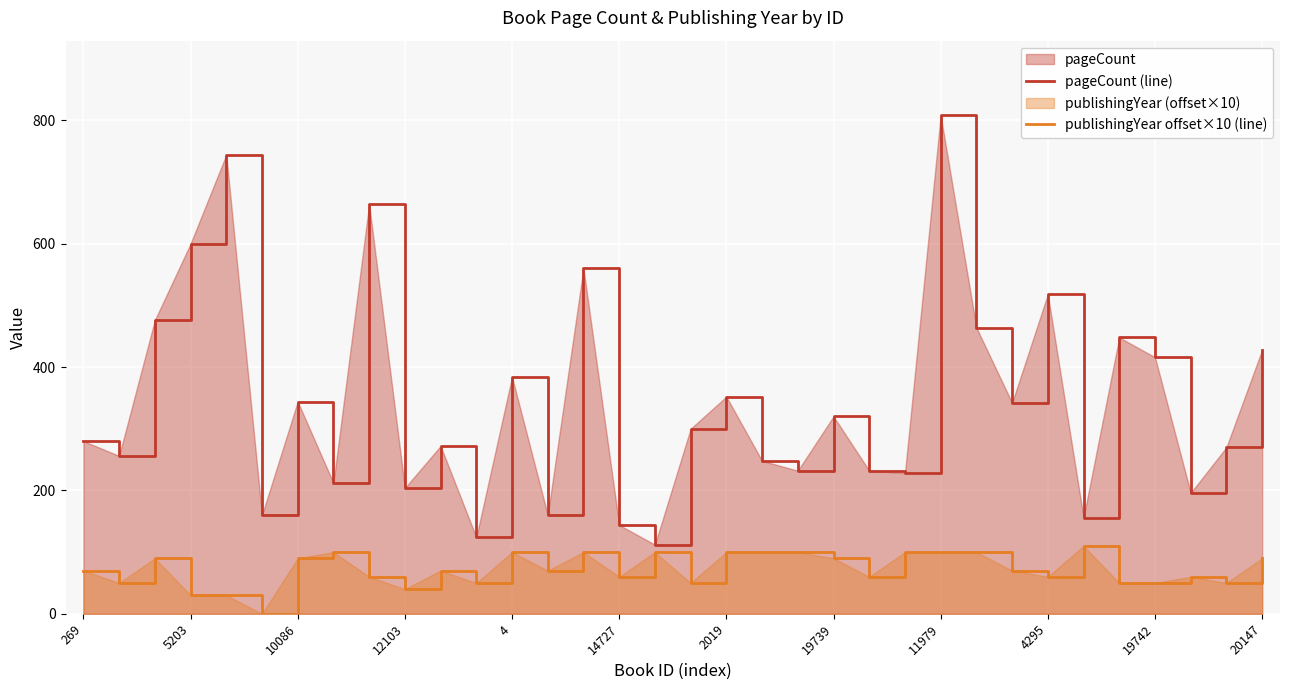

Reading left to right, list all the values displayed in this chart.

pageCount (line): 280	256	476	600	744	160	344	212	664	204	272	124	384	160	560	144	112	300	352	248	232	320	232	228	808	464	342	518	156	448	416	196	270	428
publishingYear offset×10 (line): 70	50	90	30	30	0	90	100	60	40	70	50	100	70	100	60	100	50	100	100	100	90	60	100	100	100	70	60	110	50	50	60	50	90